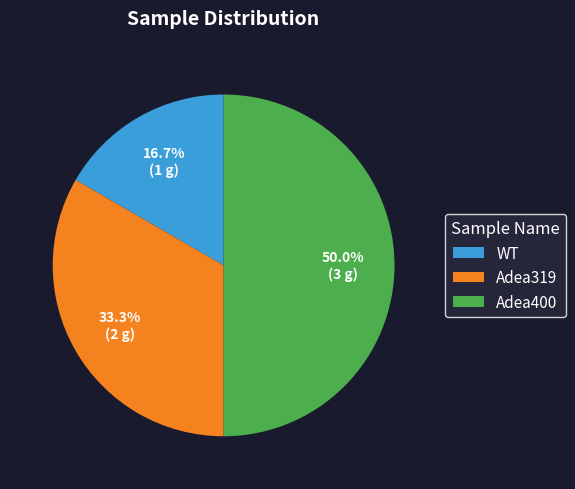

True or false: WT accounts for 2% of the total.

False